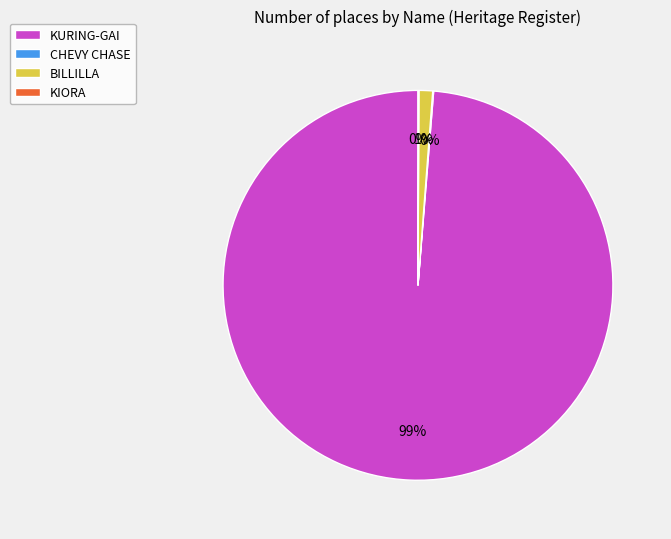

Which slice is the largest?

KURING-GAI